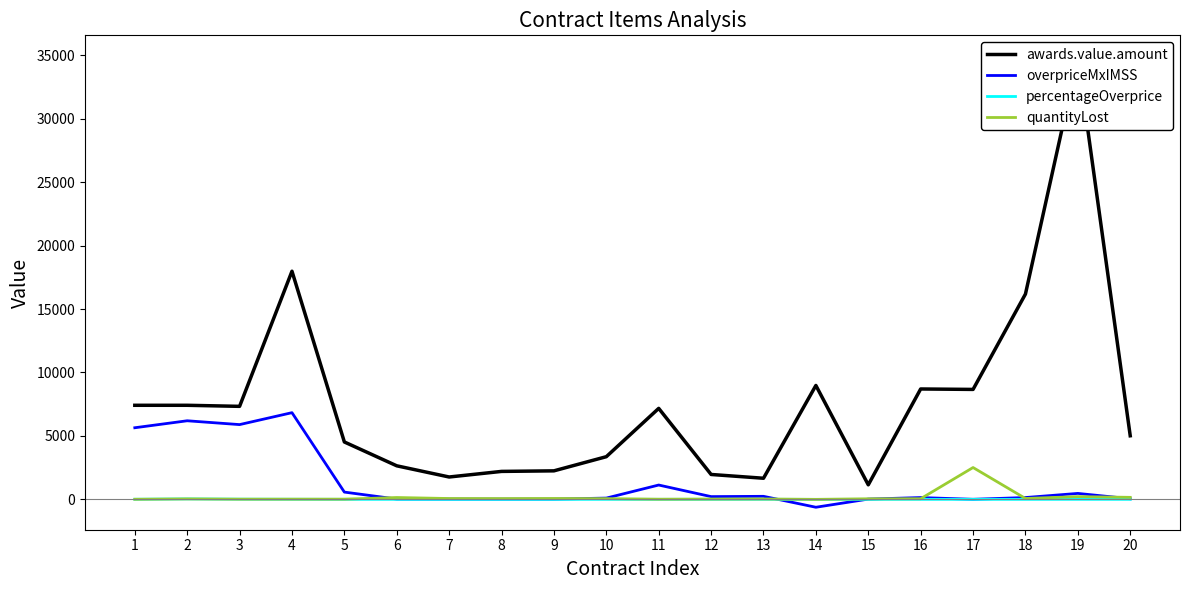

Which series has the largest range (max minus min)?

awards.value.amount